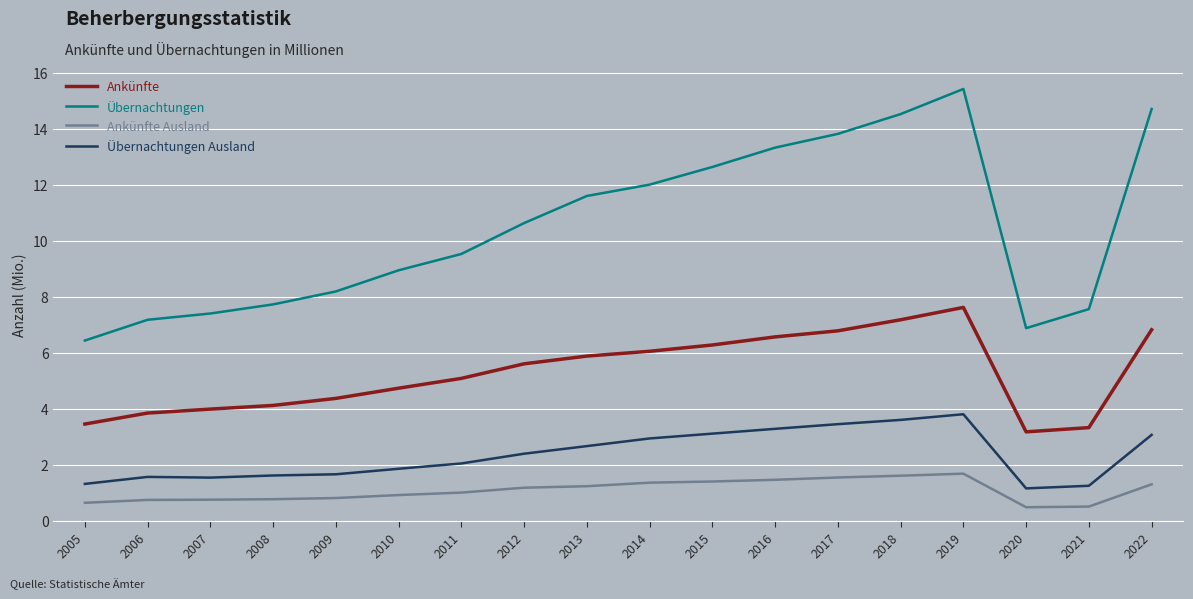

What is the difference between the maximum and minimum values in the Übernachtungen series?

9.0